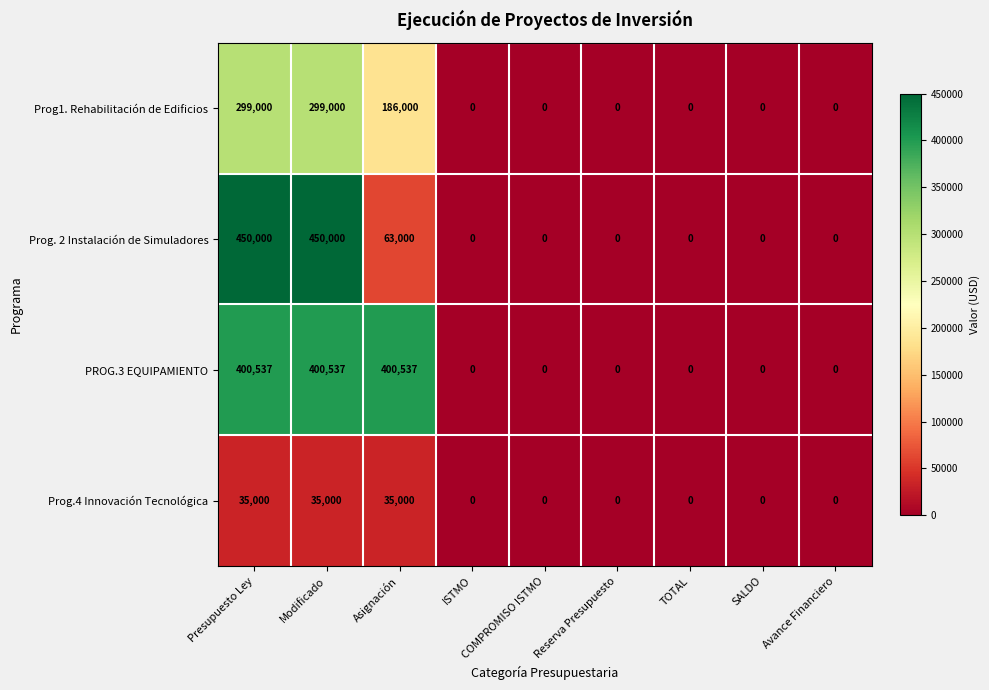

The Prog1. Rehabilitación de Edificios series shows 0 at SALDO. True or false?

True